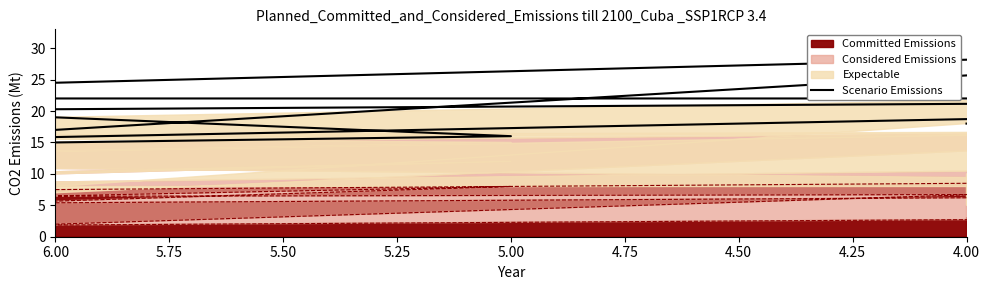

True or false: the data shows 10 at 4.00.

False